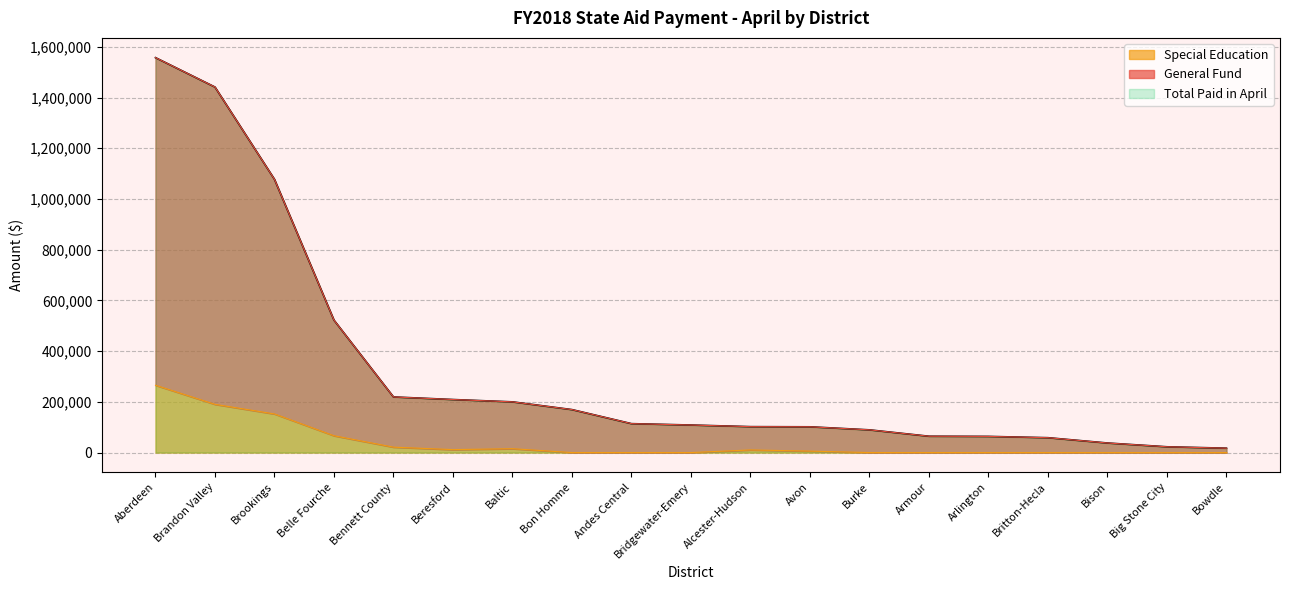

Reading left to right, list all the values displayed in this chart.

General Fund: Aberdeen=1291696	Alcester-Hudson=91798	Andes Central=114009	Arlington=63677	Armour=64371	Avon=95811	Baltic=184595	Belle Fourche=455849	Bennett County=197880	Beresford=197466	Big Stone City=22793	Bison=37670	Bon Homme=169395	Bowdle=17283	Brandon Valley=1251019	Bridgewater-Emery=108578	Britton-Hecla=58602	Brookings=925117	Burke=89543
Special Education: Aberdeen=265502	Alcester-Hudson=10376	Andes Central=0	Arlington=0	Armour=0	Avon=5742	Baltic=15313	Belle Fourche=66367	Bennett County=21404	Beresford=11653	Big Stone City=0	Bison=0	Bon Homme=0	Bowdle=0	Brandon Valley=190169	Bridgewater-Emery=0	Britton-Hecla=0	Brookings=152293	Burke=0
Total Paid in April: Aberdeen=1557198	Alcester-Hudson=102174	Andes Central=114009	Arlington=63677	Armour=64371	Avon=101553	Baltic=199908	Belle Fourche=522216	Bennett County=219284	Beresford=209119	Big Stone City=22793	Bison=37670	Bon Homme=169395	Bowdle=17283	Brandon Valley=1441188	Bridgewater-Emery=108578	Britton-Hecla=58602	Brookings=1077410	Burke=89543